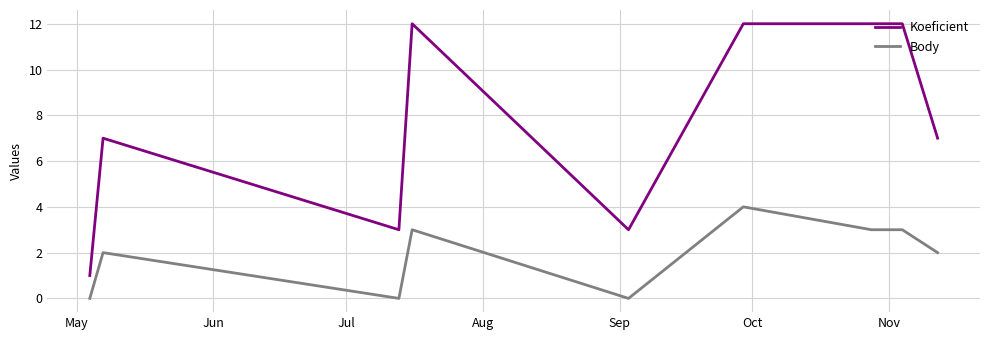

Which series has the largest total across all categories?

Koeficient